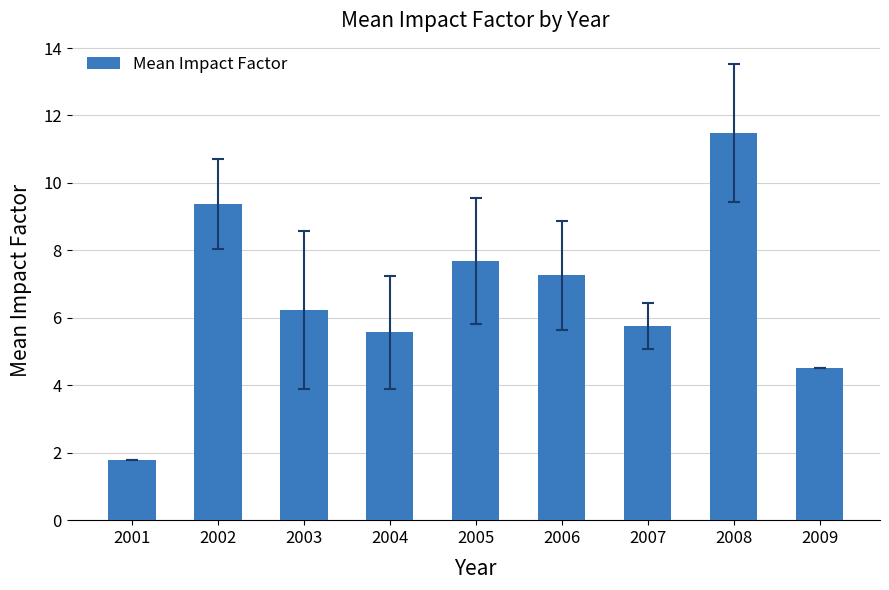

List the labels in order of value, largest first.

2008, 2002, 2005, 2006, 2003, 2007, 2004, 2009, 2001